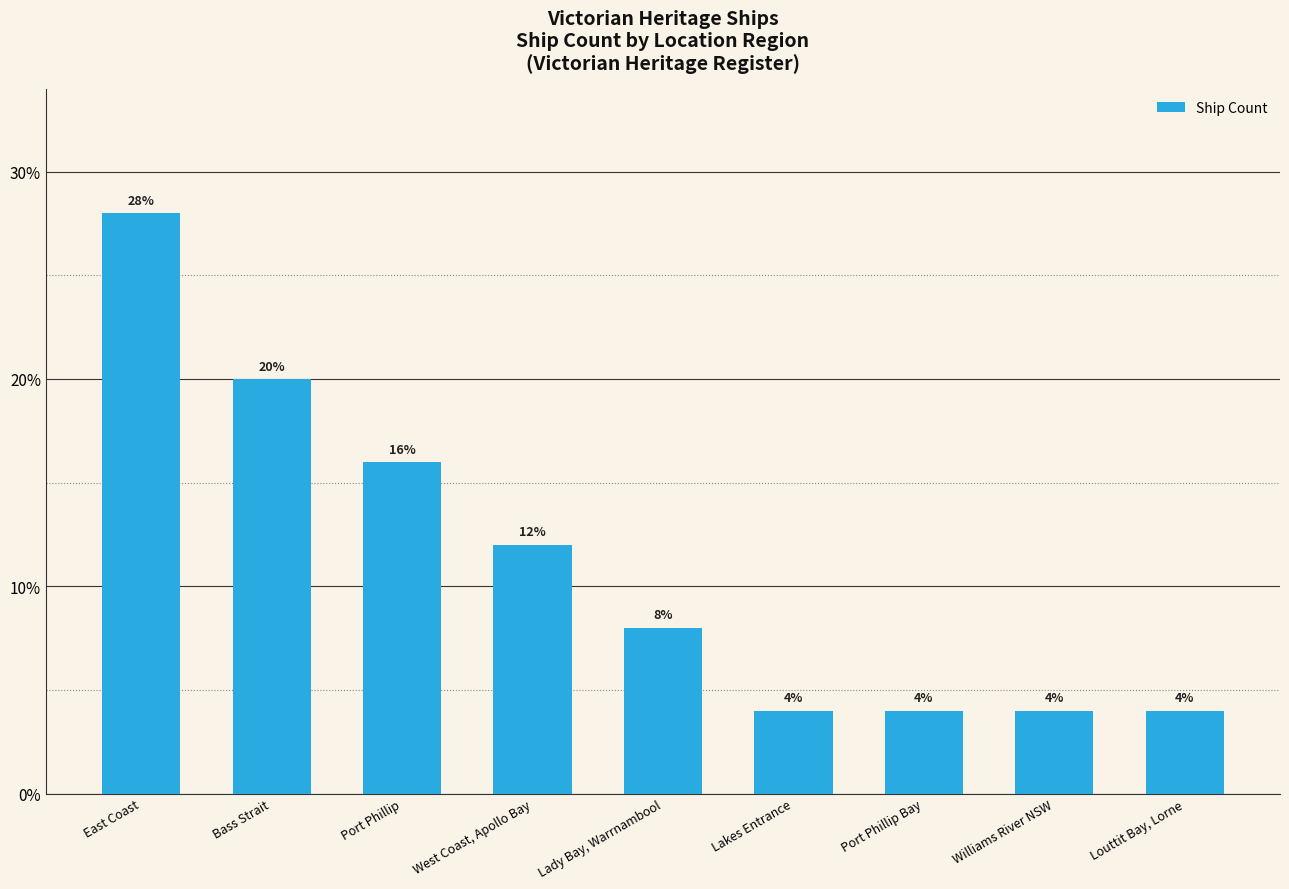

Reading left to right, transcribe all the data shown in this chart.

28.0	20.0	16.0	12.0	8.0	4.0	4.0	4.0	4.0